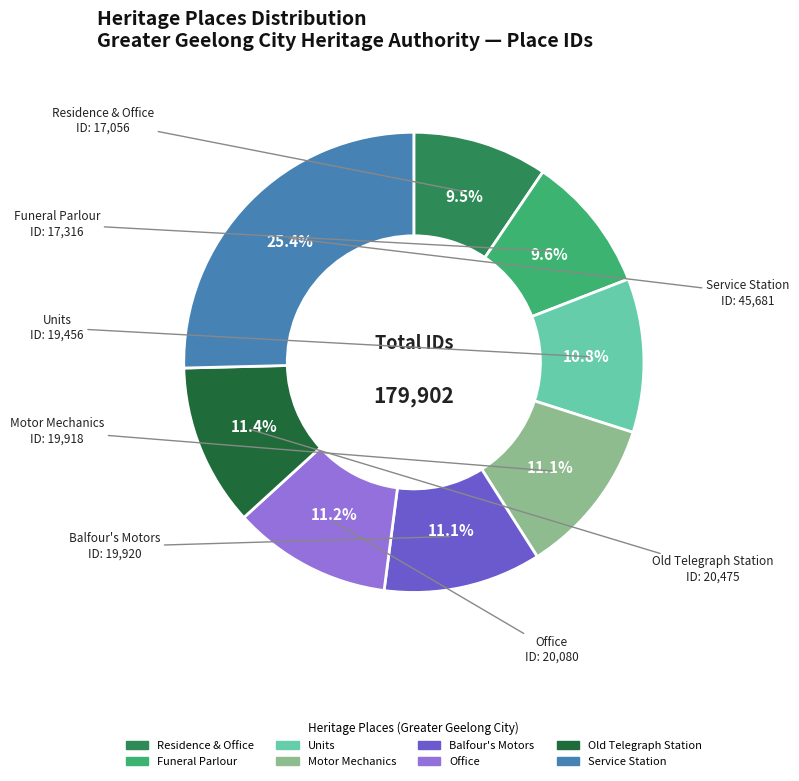

What is the ratio of the value at Service Station to the value at Motor Mechanics?

2.3